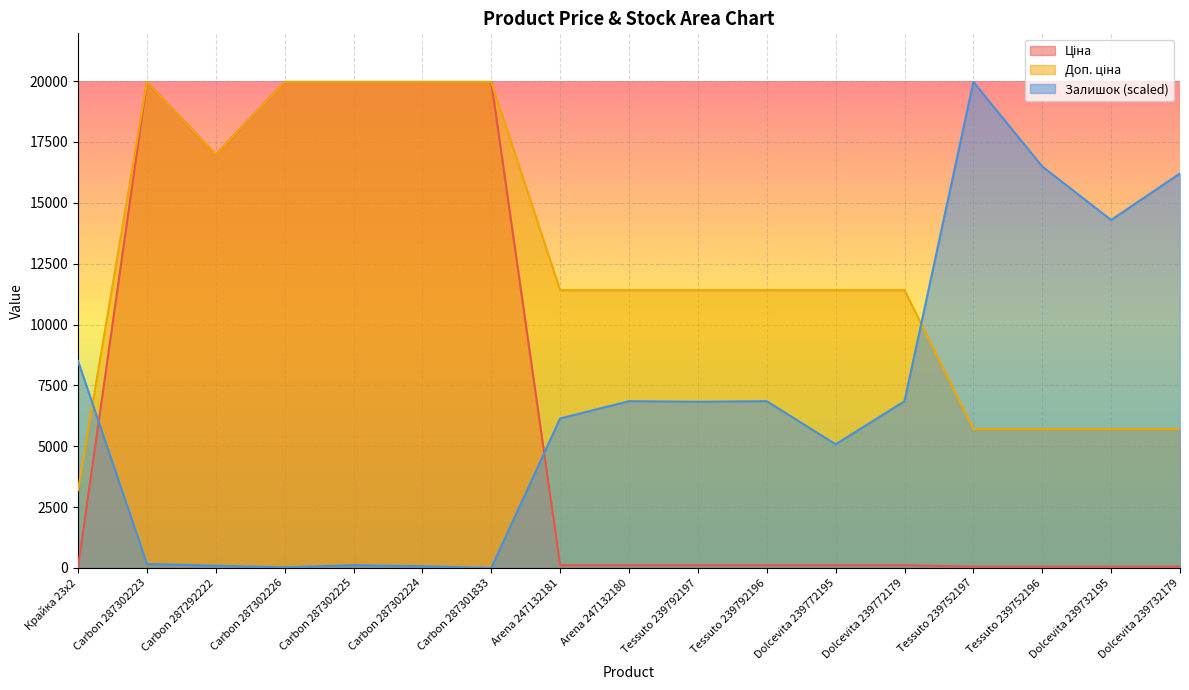

What is the value of the Залишок point at the 8th from the left?

6142.8